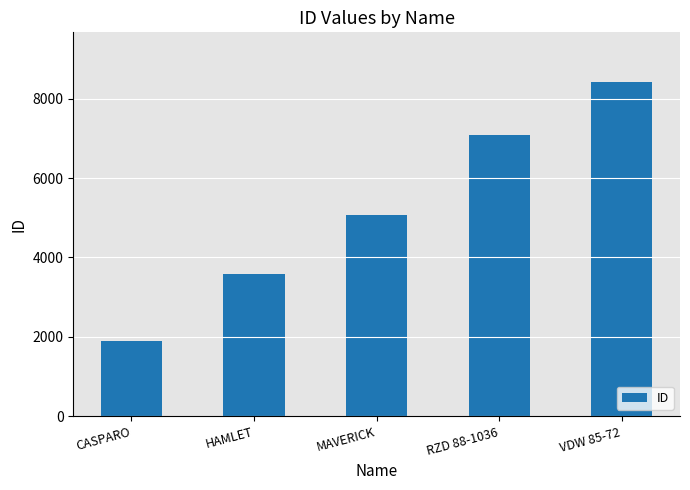

Reading right to left, what are all the values shown in this chart?

VDW 85-72=8408	RZD 88-1036=7090	MAVERICK=5076	HAMLET=3580	CASPARO=1887